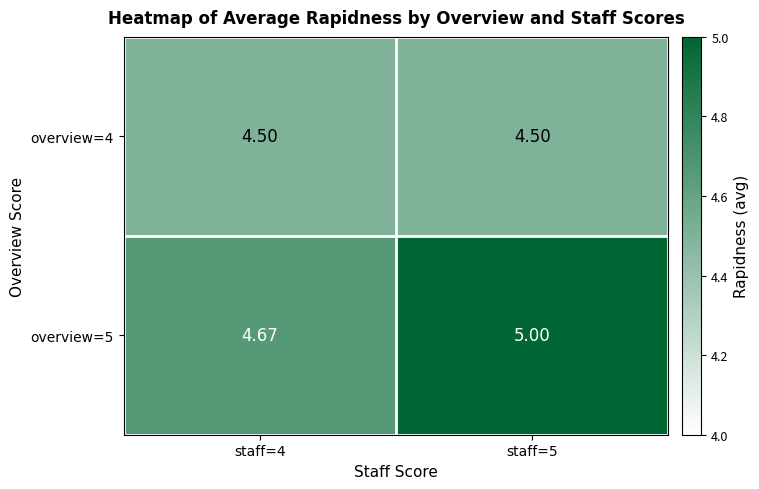

Is the value of overview=4 at staff=5 greater than the value of overview=5 at staff=5?

No